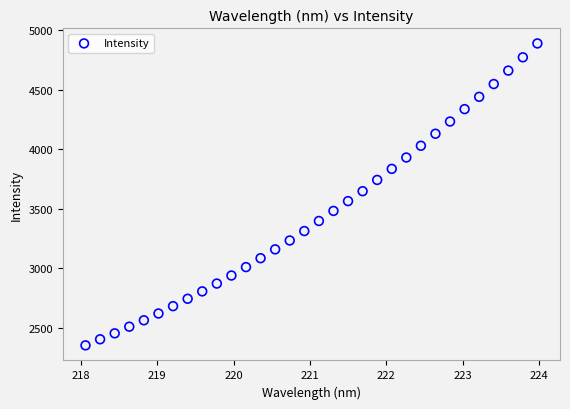

What is the range of X values (max minus min)?

5.9